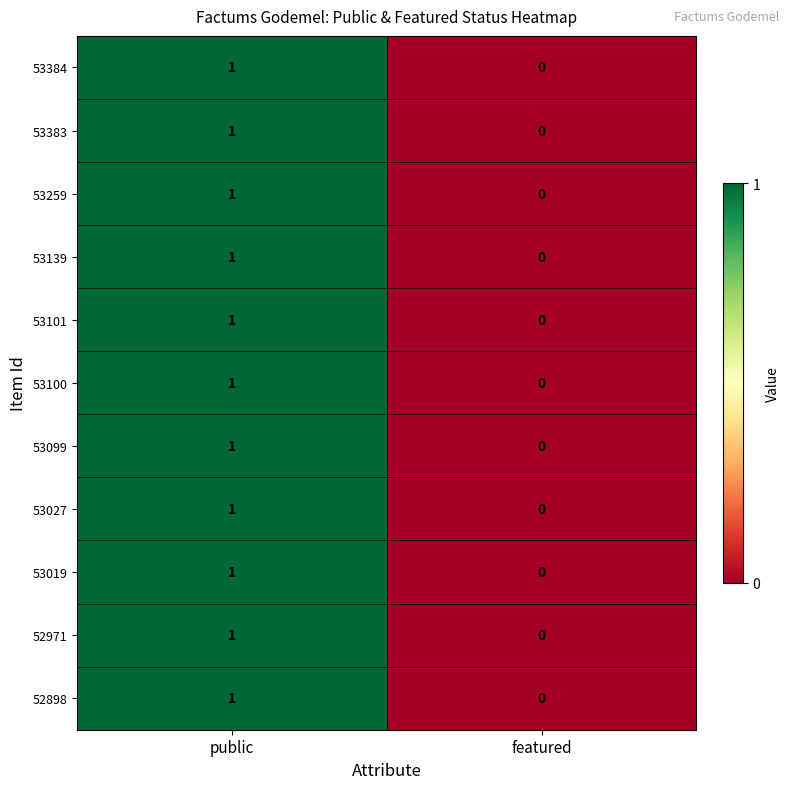

Reading left to right, list all the values displayed in this chart.

53384: 1	0
53383: 1	0
53259: 1	0
53139: 1	0
53101: 1	0
53100: 1	0
53099: 1	0
53027: 1	0
53019: 1	0
52971: 1	0
52898: 1	0